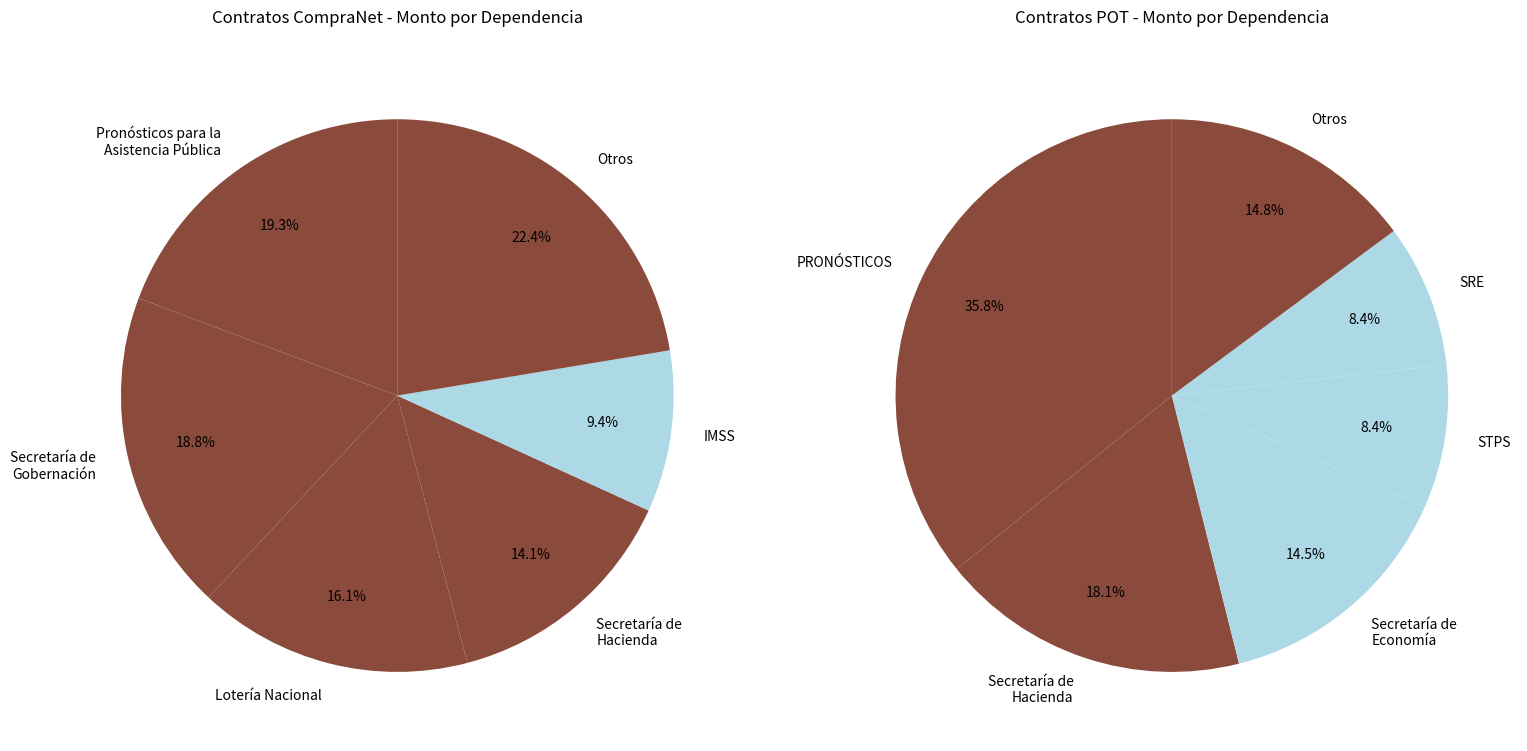

How many segments does this pie chart have?

12